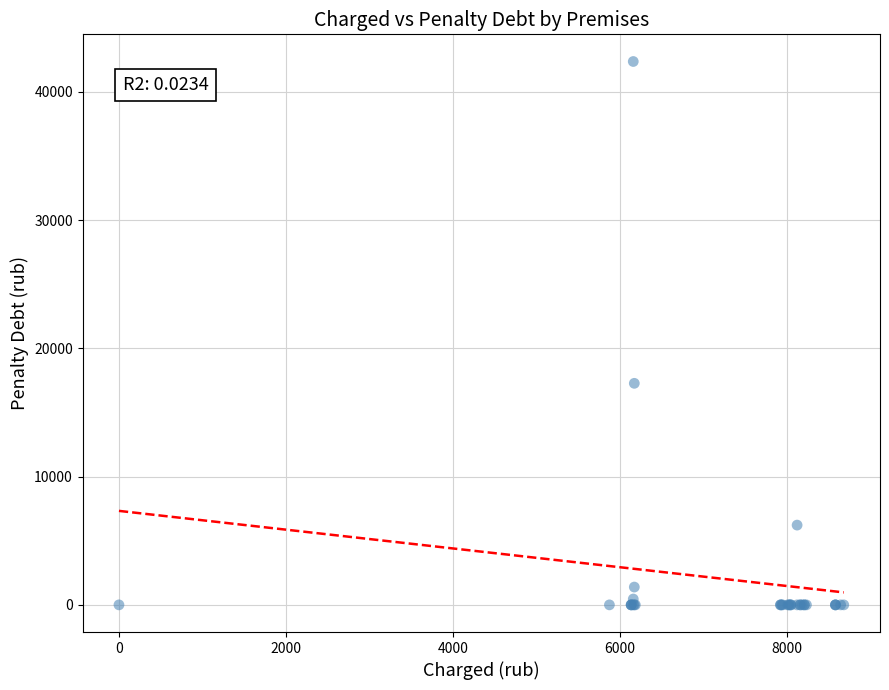

What Y value in the scatter plot is closest to 21186?

17276.6